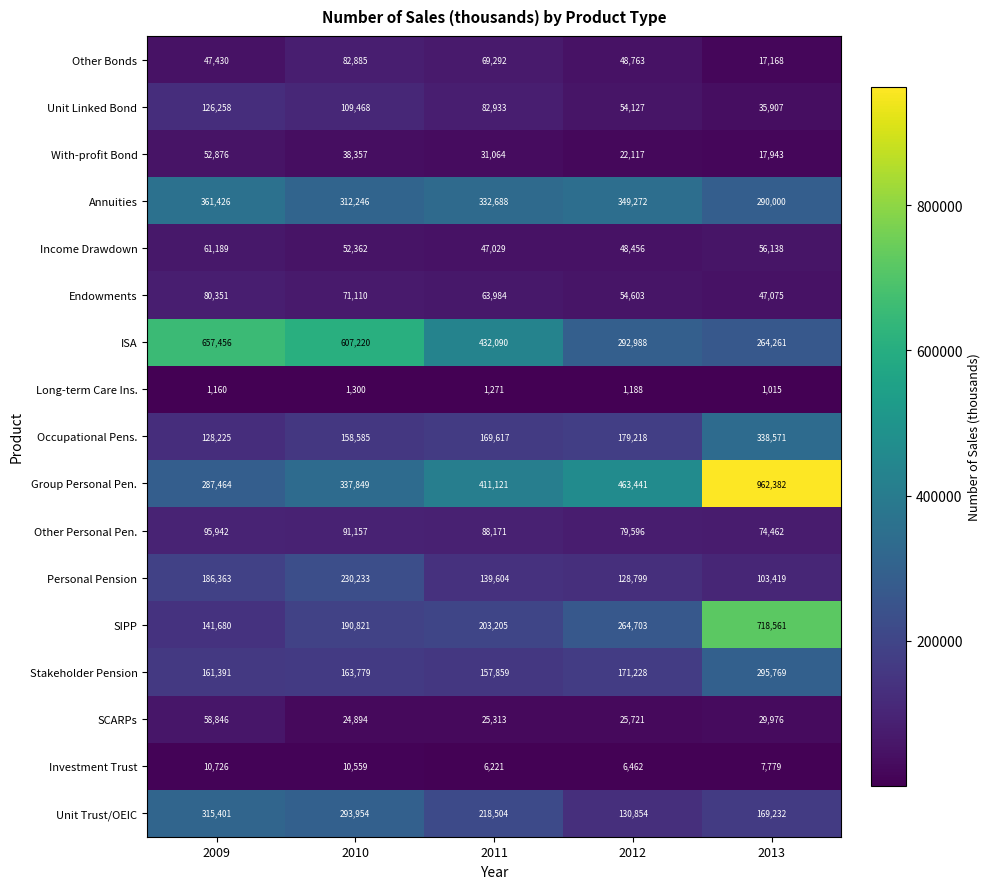

Which category has the lowest value across all series?

2013